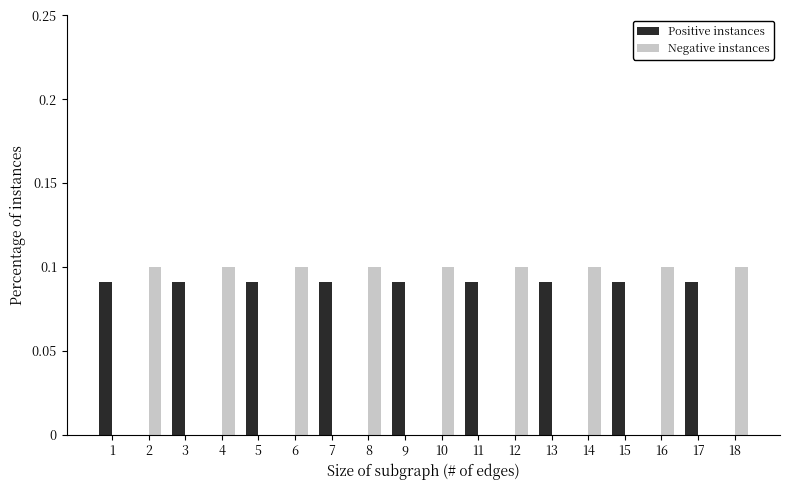

Reading left to right, transcribe this chart: for each range on the x-axis, give the height of each series' bar. The values are not printed on the chart, so give them approximately, as read against the axis.

0.5 to 1.5: Positive instances=0.09	Negative instances=0
1.5 to 2.5: Positive instances=0	Negative instances=0.10
2.5 to 3.5: Positive instances=0.09	Negative instances=0
3.5 to 4.5: Positive instances=0	Negative instances=0.10
4.5 to 5.5: Positive instances=0.09	Negative instances=0
5.5 to 6.5: Positive instances=0	Negative instances=0.10
6.5 to 7.5: Positive instances=0.09	Negative instances=0
7.5 to 8.5: Positive instances=0	Negative instances=0.10
8.5 to 9.5: Positive instances=0.09	Negative instances=0
9.5 to 10.5: Positive instances=0	Negative instances=0.10
10.5 to 11.5: Positive instances=0.09	Negative instances=0
11.5 to 12.5: Positive instances=0	Negative instances=0.10
12.5 to 13.5: Positive instances=0.09	Negative instances=0
13.5 to 14.5: Positive instances=0	Negative instances=0.10
14.5 to 15.5: Positive instances=0.09	Negative instances=0
15.5 to 16.5: Positive instances=0	Negative instances=0.10
16.5 to 17.5: Positive instances=0.09	Negative instances=0
17.5 to 18.5: Positive instances=0	Negative instances=0.10